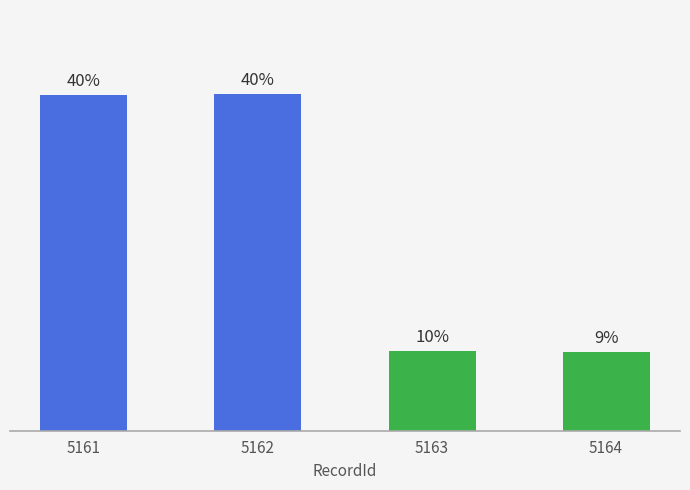

Are the bars horizontal?

No